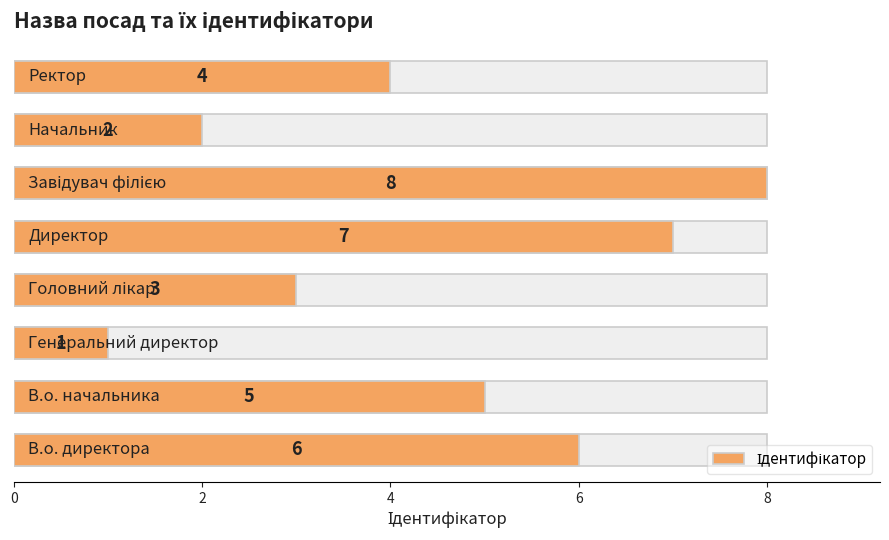

Are the bars horizontal?

Yes